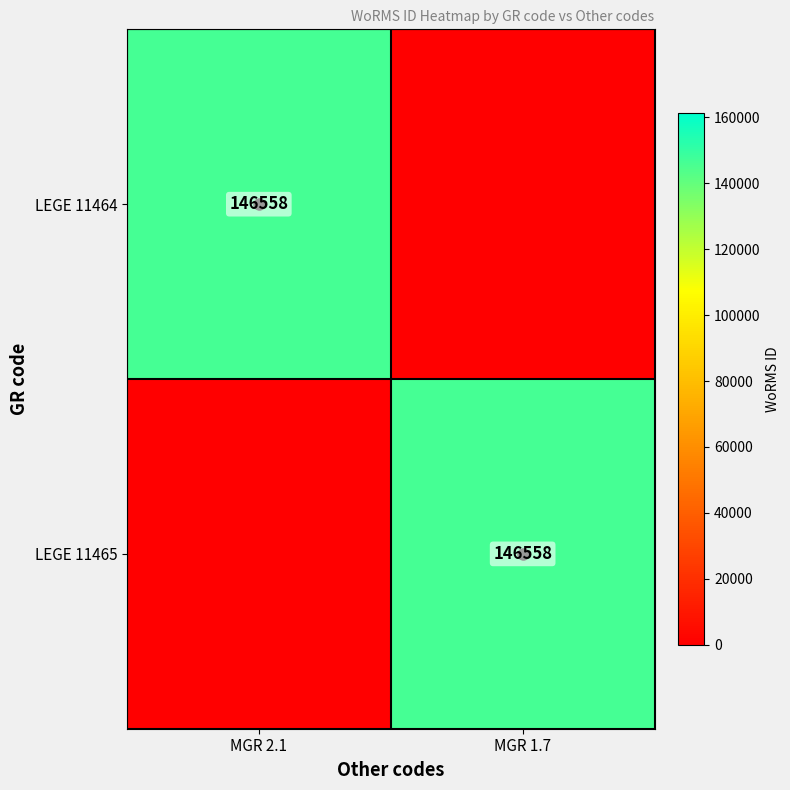

The value of LEGE 11465 at MGR 1.7 is 79628. True or false?

False